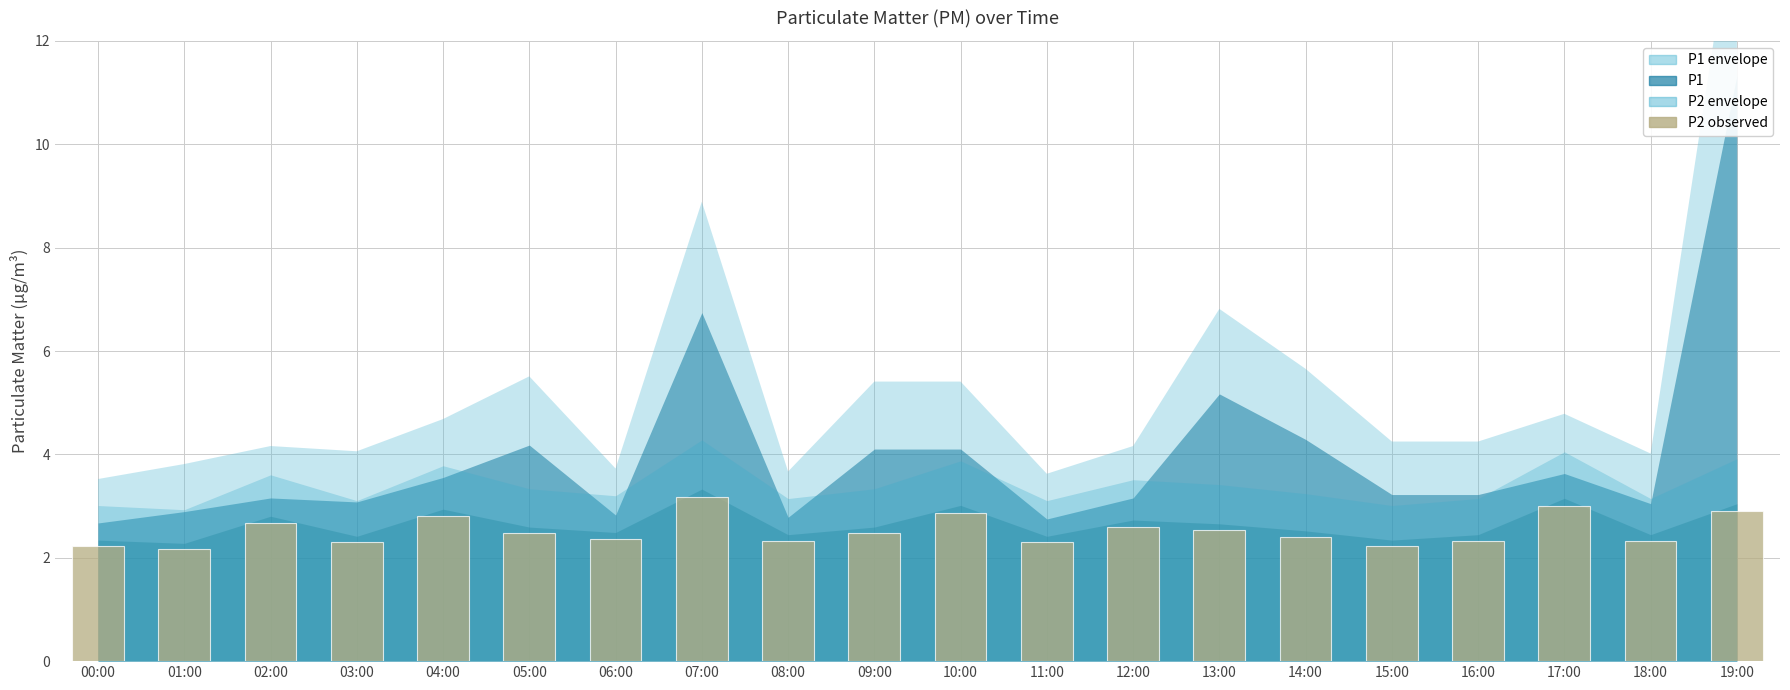

What is the sum of the values at 10:00 and 18:00?

5.2